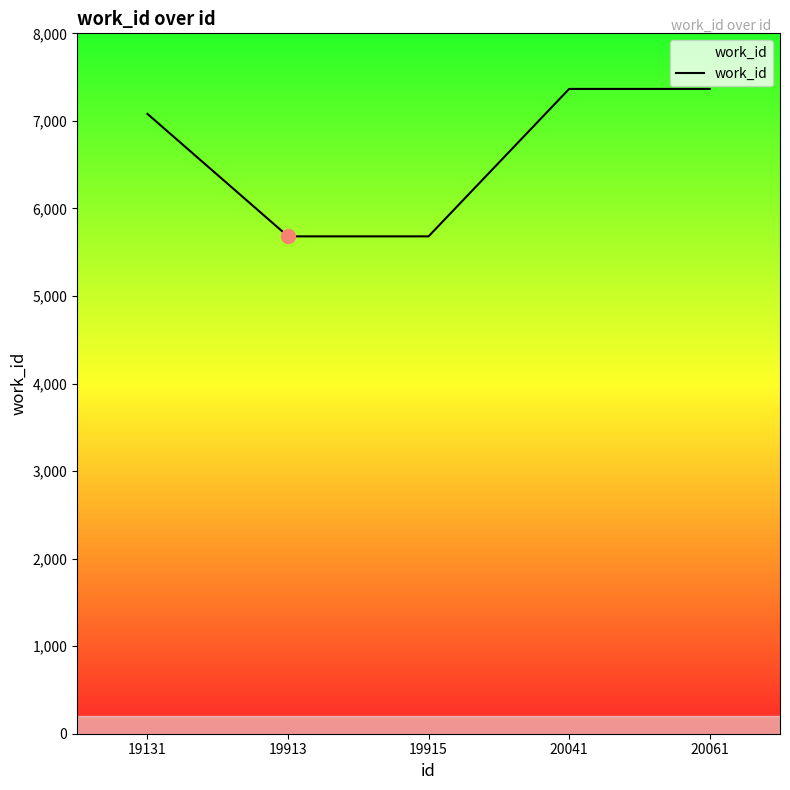

What is the approximate value at 20041, to the nearest 100?

7400